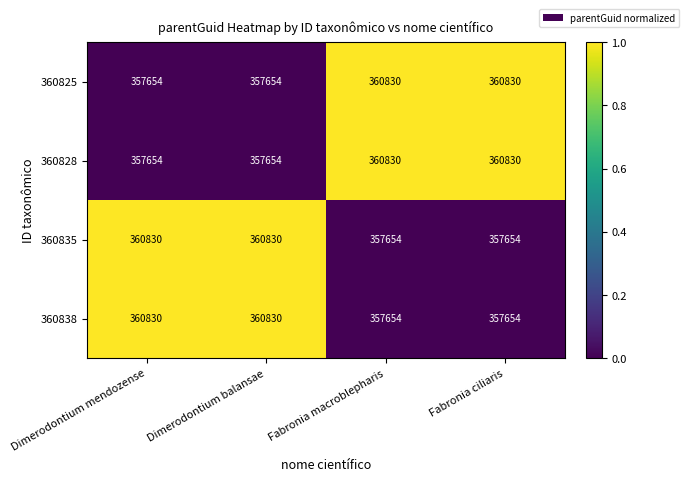

What is the approximate value of 360838 at Fabronia ciliaris?

357654